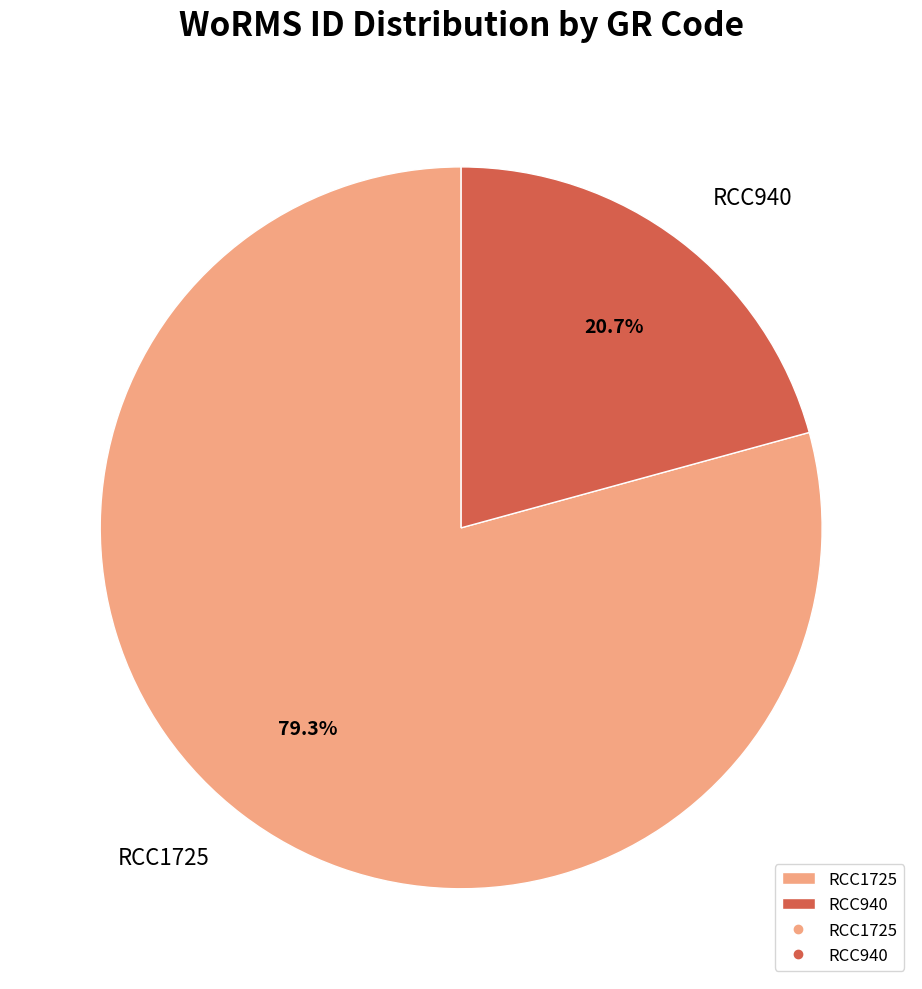

What is the largest slice in the pie chart?

RCC1725